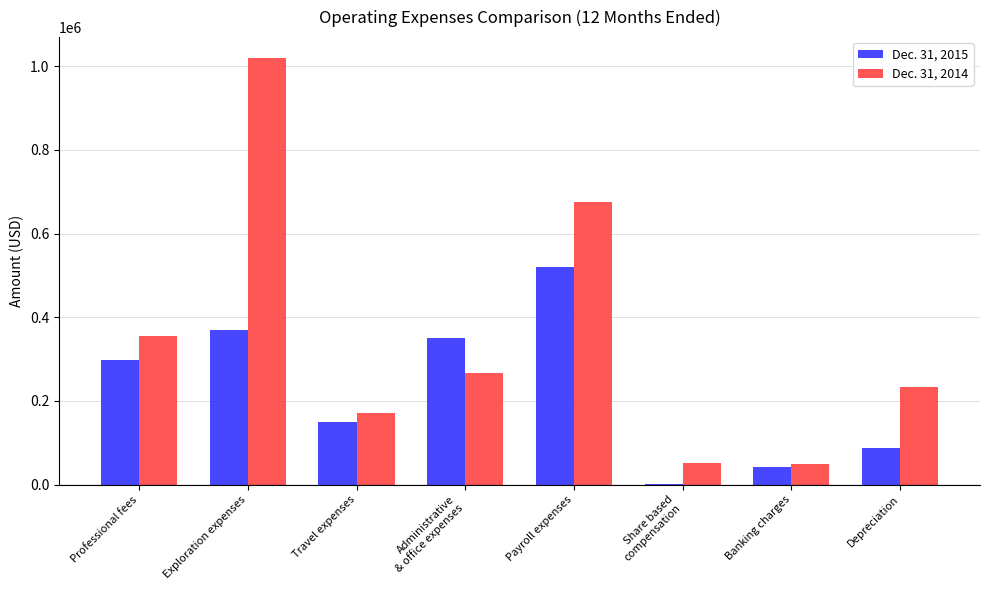

Which category has the highest value in the Dec. 31, 2015 series?

Payroll expenses